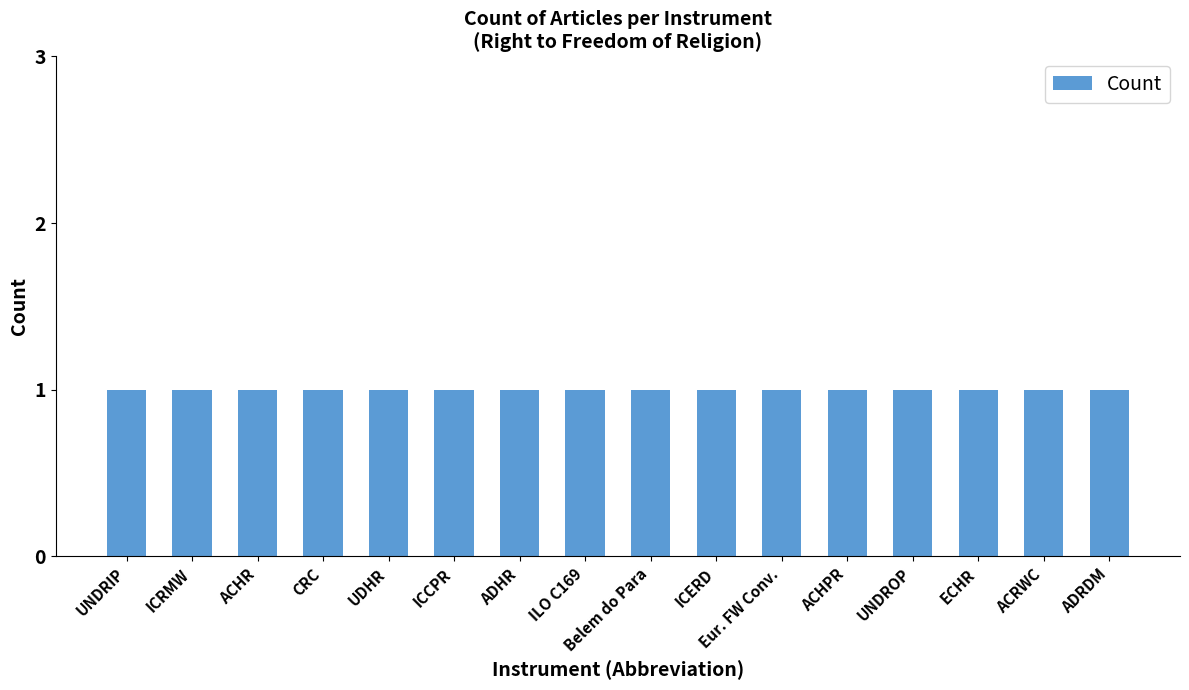

True or false: the data shows 1 at 12 (ACHR).

True